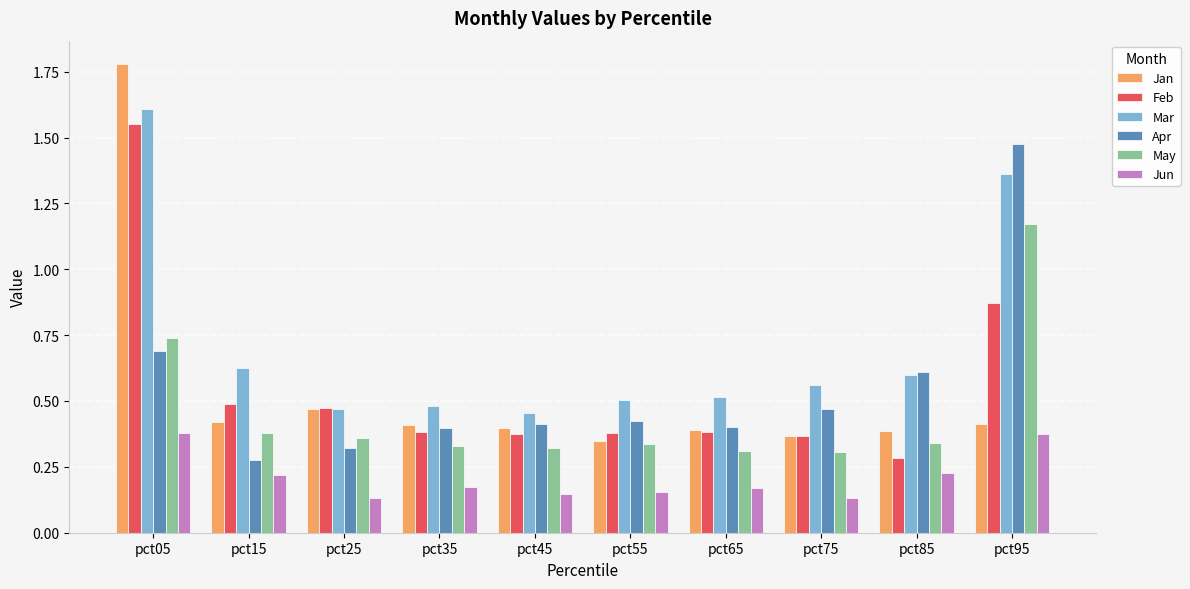

What is the sum of all Apr values?

5.5